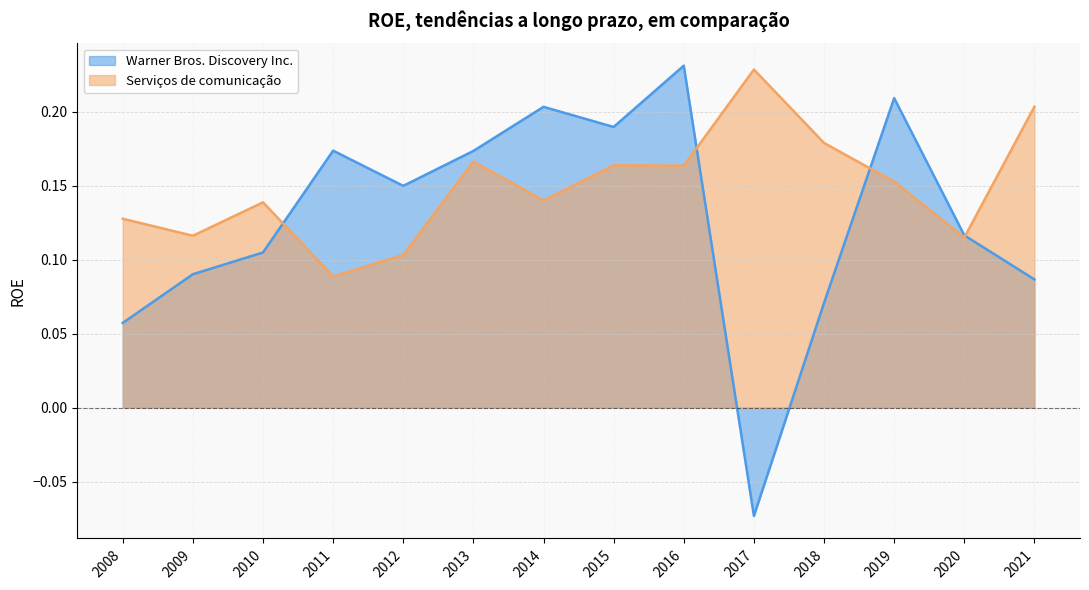

What is the value of the Warner Bros. Discovery Inc. point at the 7th from the left?

0.2